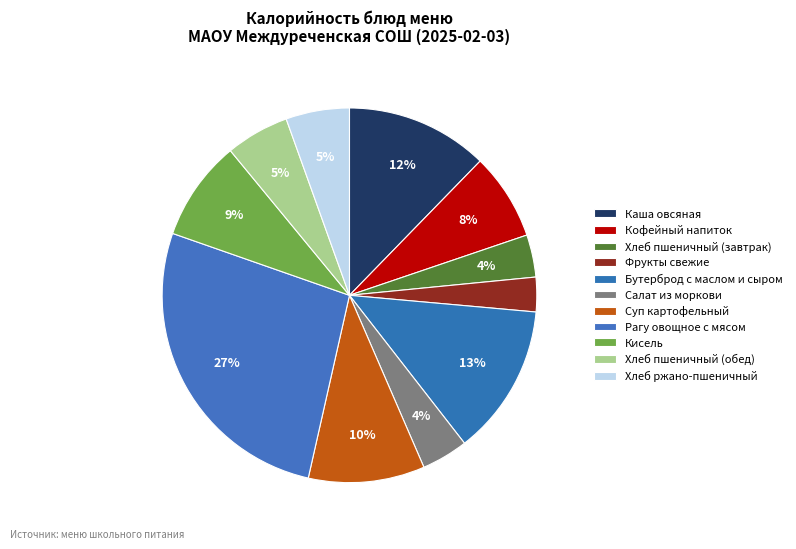

What is the ratio of the value at Фрукты свежие to the value at Хлеб пшеничный (завтрак)?

0.8